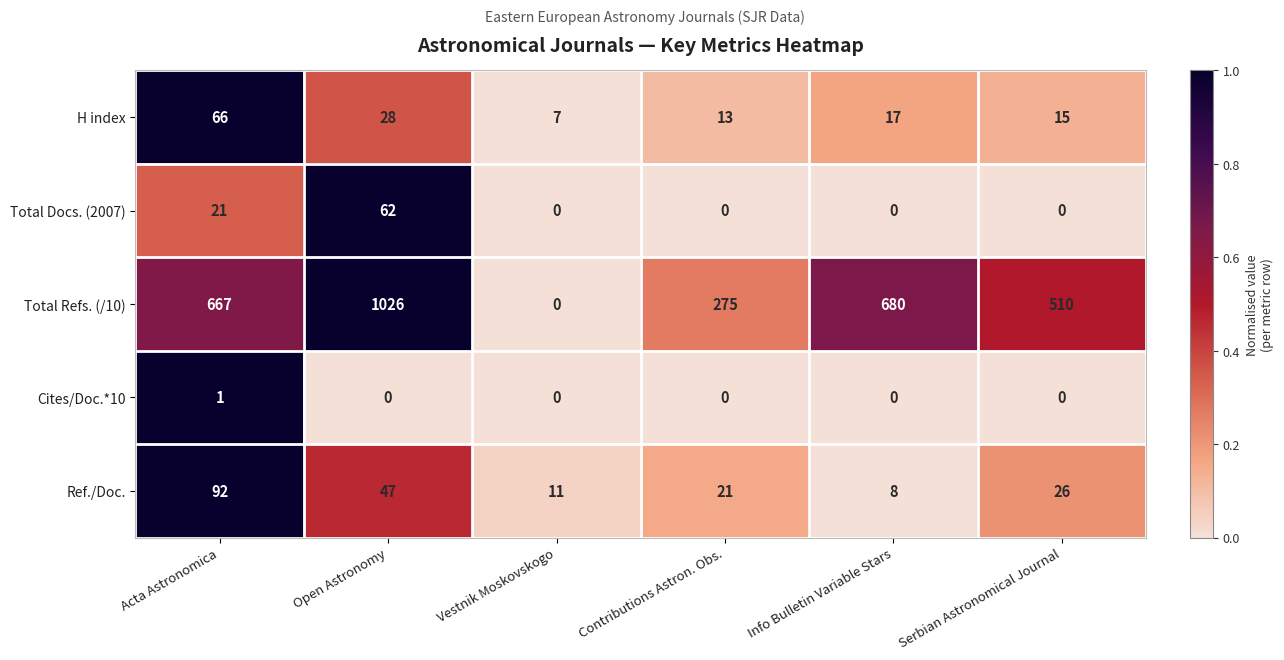

What is the spread (max minus min) of values at Contributions Astron. Obs.?

275